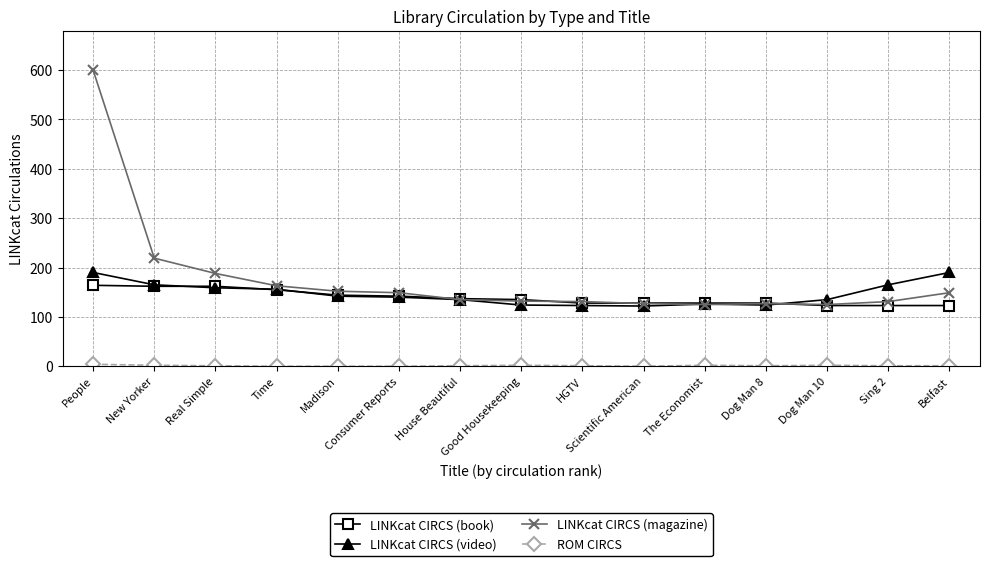

Which series has the largest total across all categories?

LINKcat CIRCS (magazine)